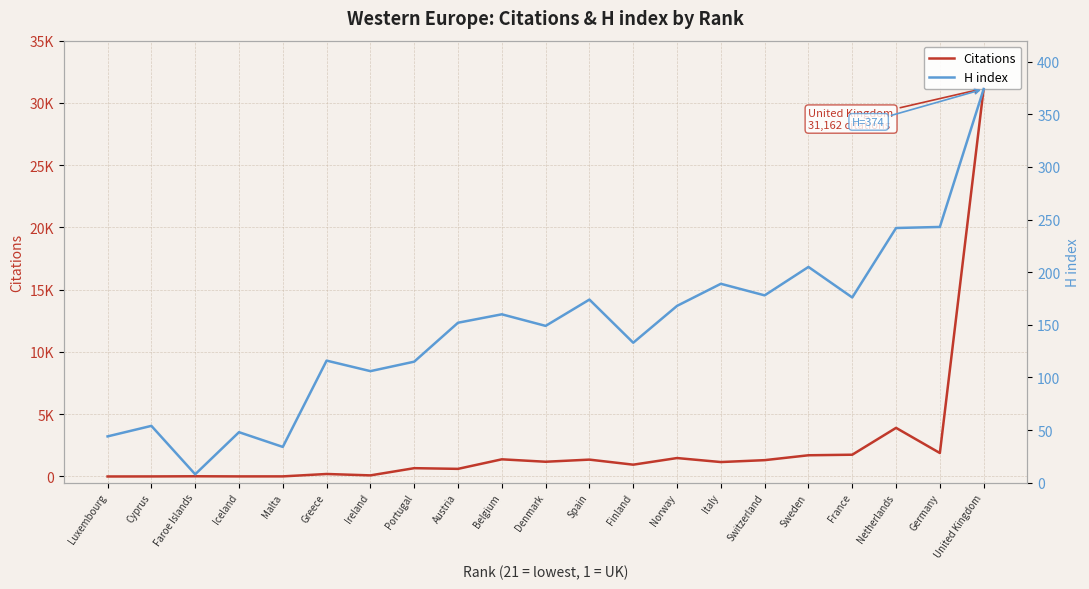

Is this an area chart (filled region under the line)?

No